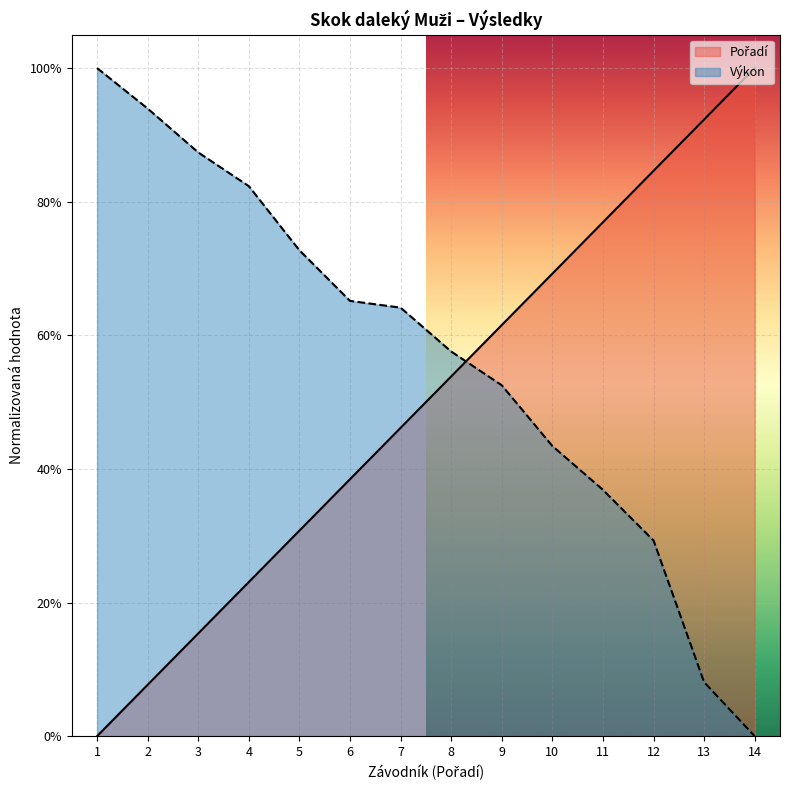

What is the greatest value displayed?

1.0